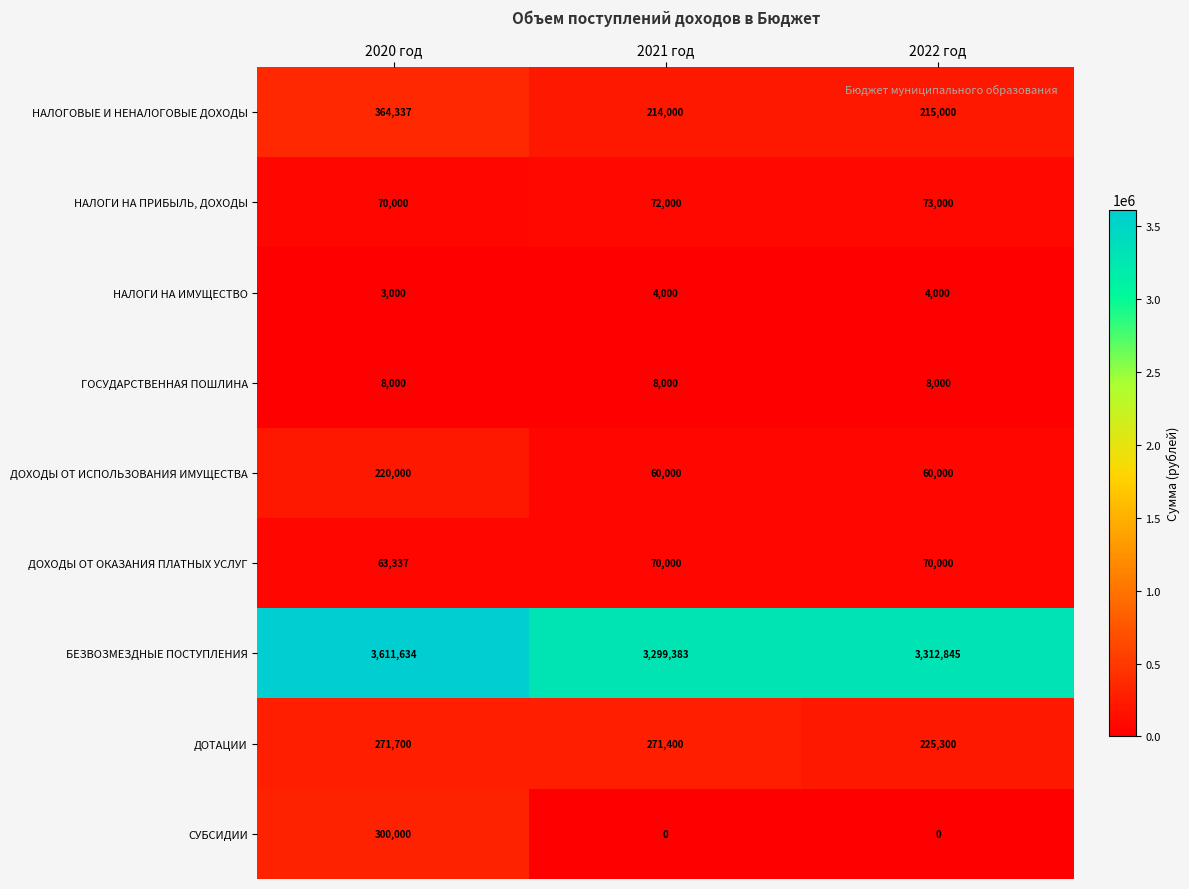

What is the difference between the НАЛОГИ НА ПРИБЫЛЬ, ДОХОДЫ values at 2022 год and 2021 год?

1000